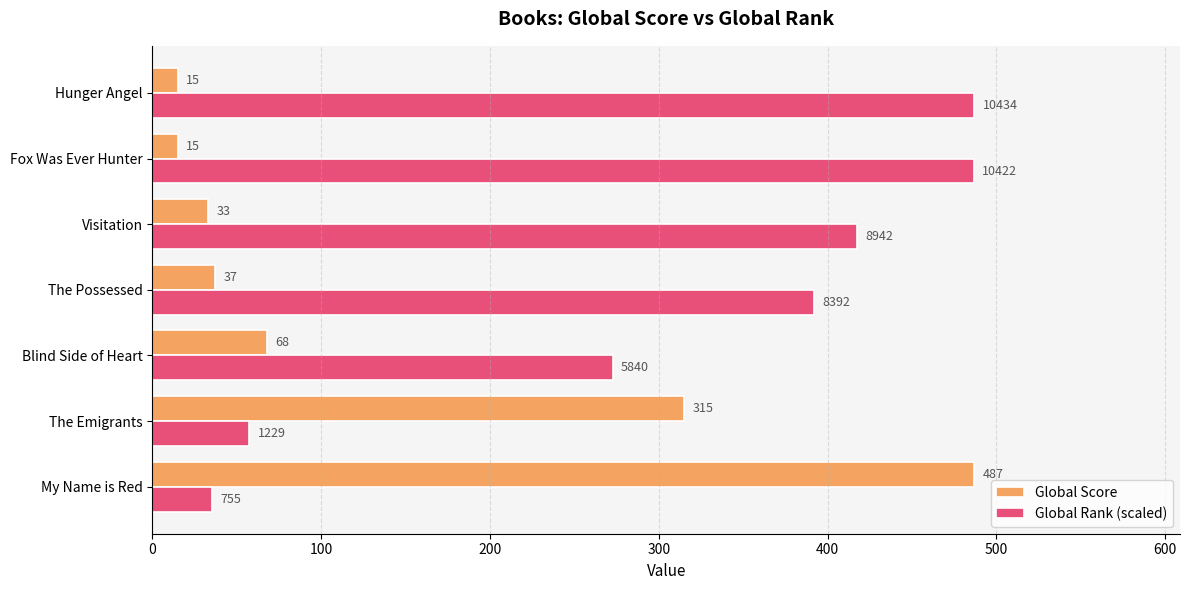

Is it true that Global Score equals 68.0 at Blind Side of Heart?

True